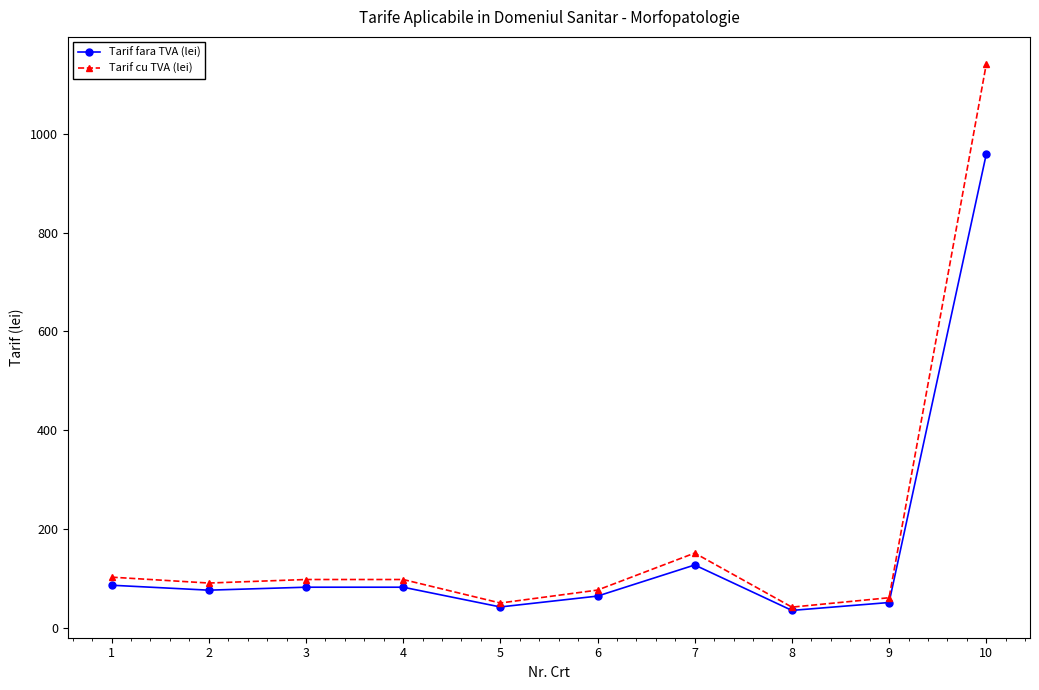

Rank the series by their maximum value, from lowest to highest.

Tarif fara TVA (lei), Tarif cu TVA (lei)